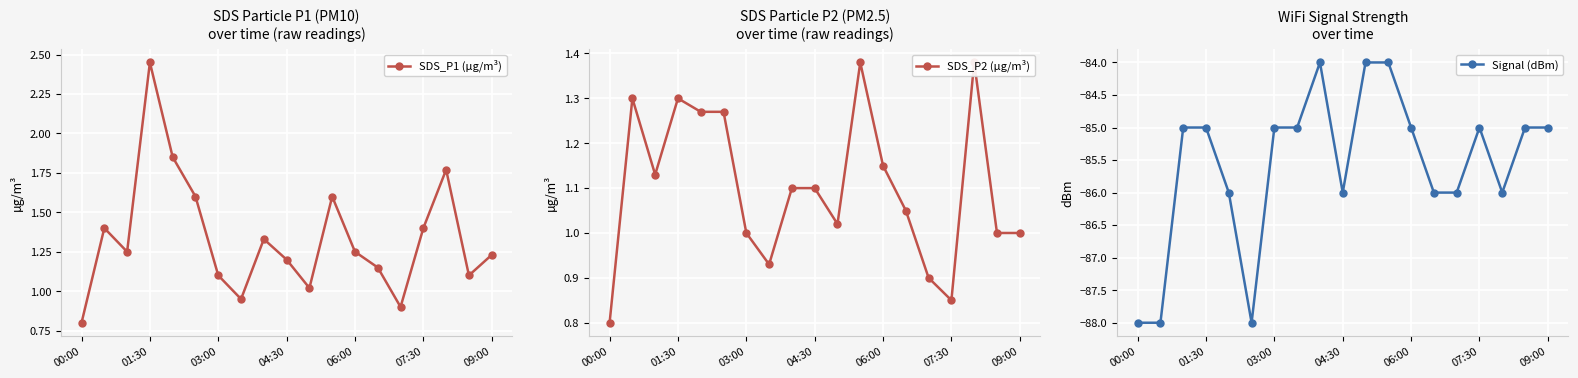

At how many categories does at least one series exceed -62?

19